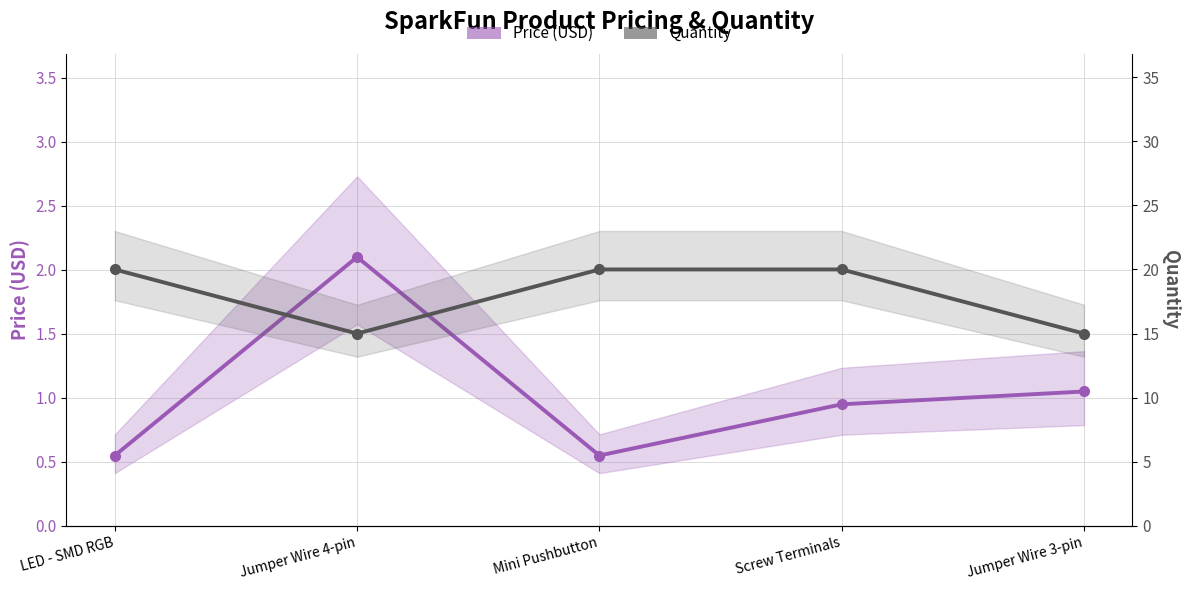

How many data points in Quantity are less than 20?

2